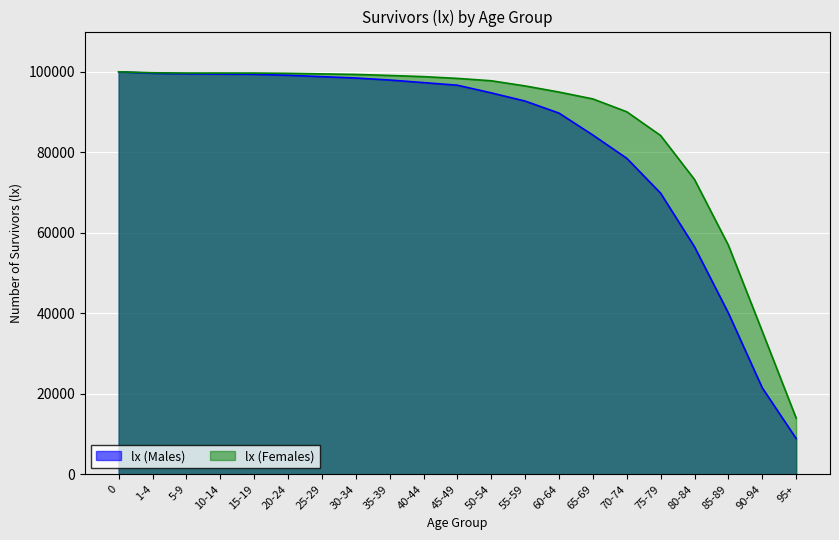

Which series has the widest spread of values?

lx (Males)